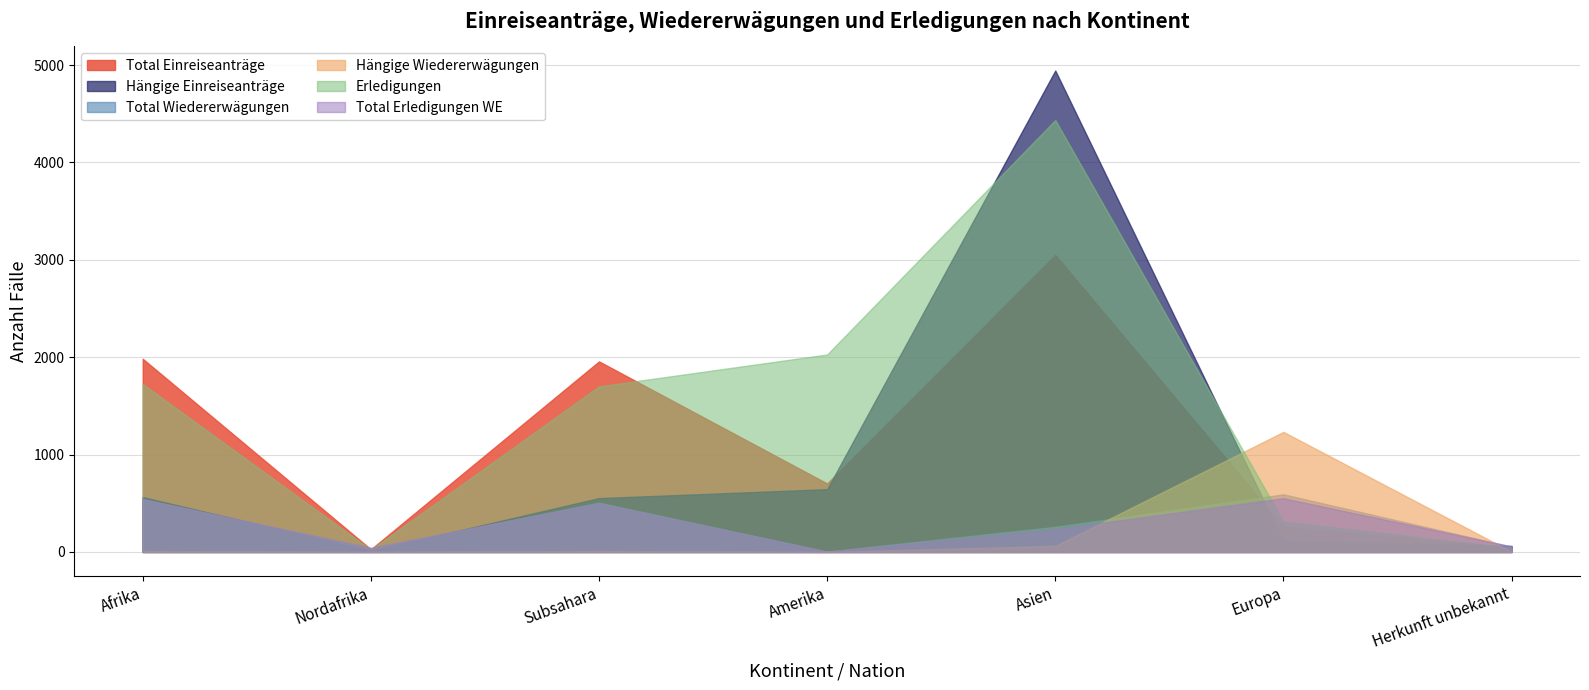

True or false: Erledigungen has a value of 312 at Europa.

True